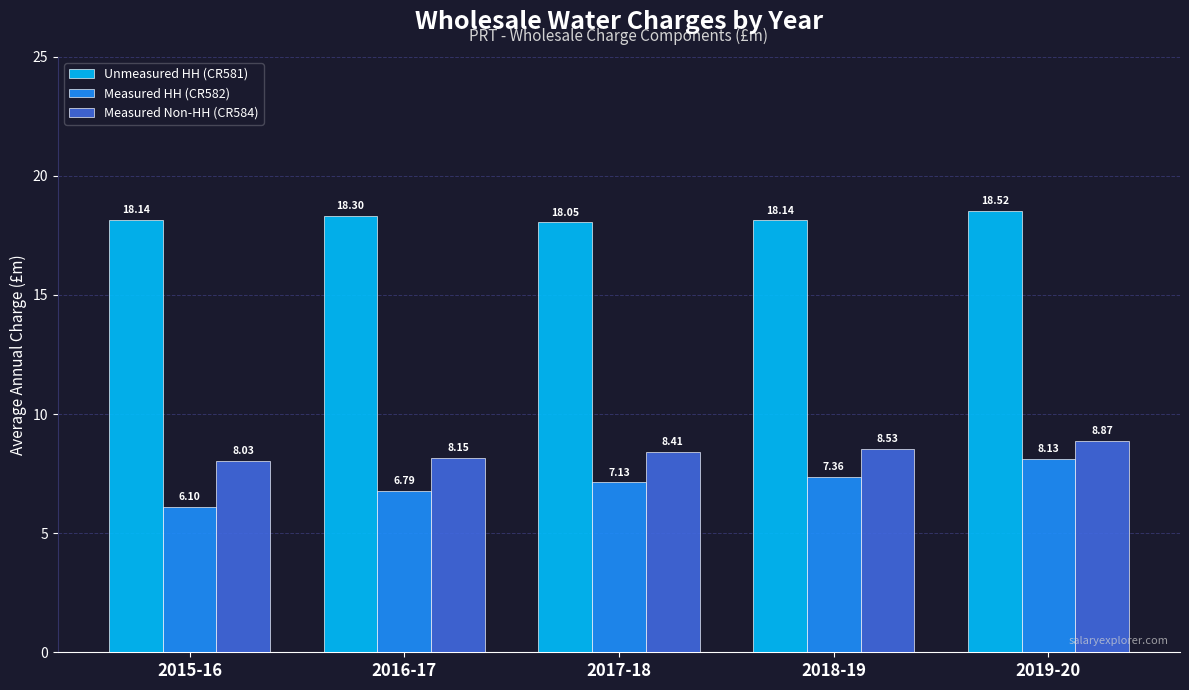

Is the value of Unmeasured HH (CR581) at 2015-16 greater than the value of Measured Non-HH (CR584) at 2016-17?

Yes